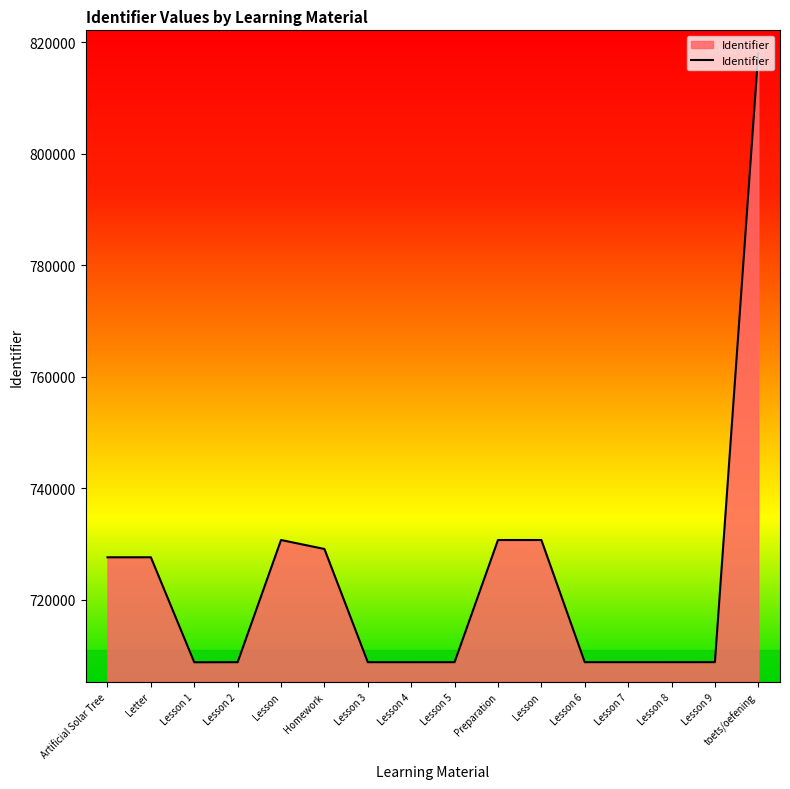

What is the sum of the values at Lesson 1 and Lesson 9?

1417529